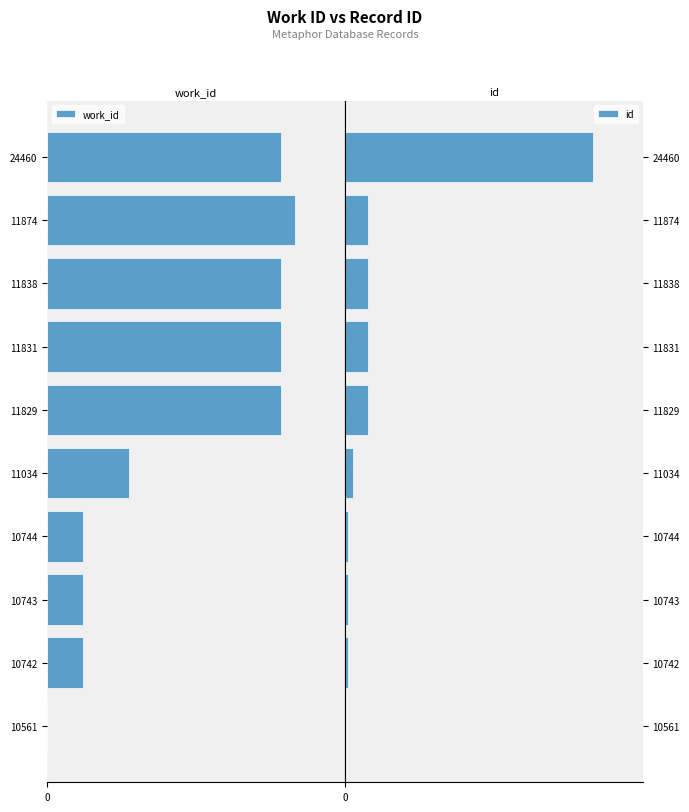

How many groups of bars are there?

10